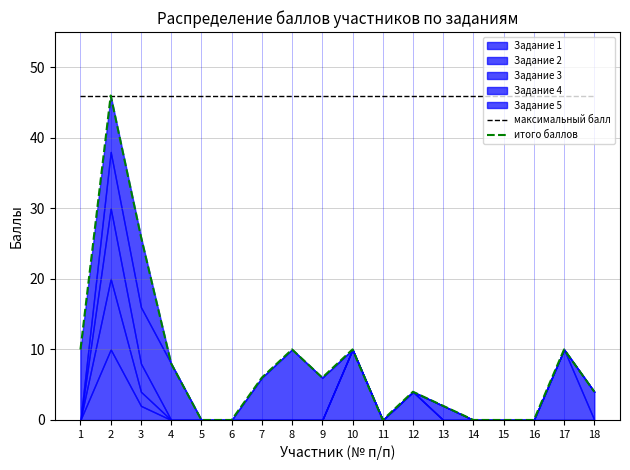

What is the value of the итого баллов point at the 13th from the left?

2